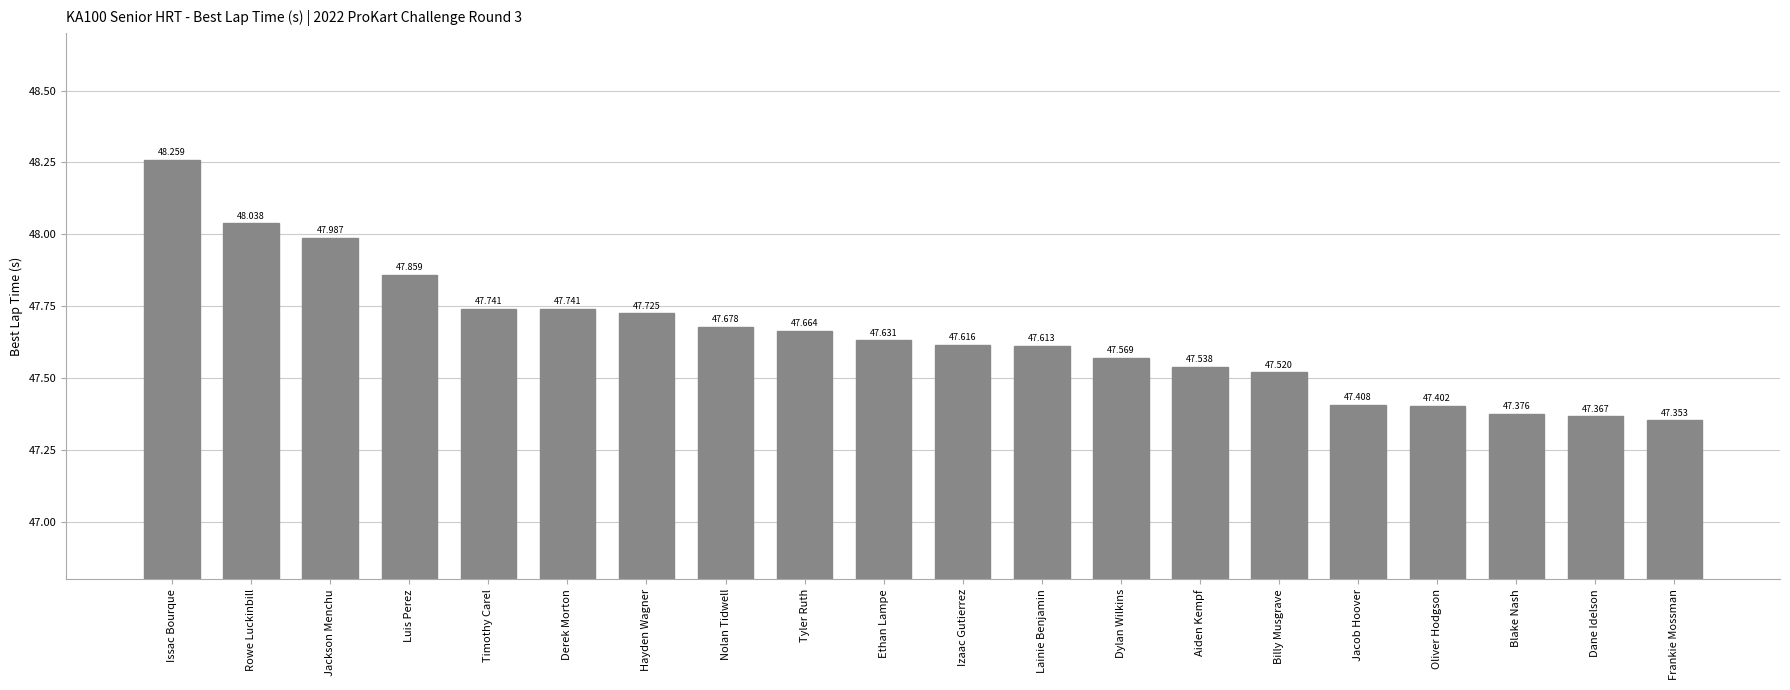

Reading left to right, what are all the values shown in this chart?

Issac Bourque=48.3	Rowe Luckinbill=48.0	Jackson Menchu=48.0	Luis Perez=47.9	Timothy Carel=47.7	Derek Morton=47.7	Hayden Wagner=47.7	Nolan Tidwell=47.7	Tyler Ruth=47.7	Ethan Lampe=47.6	Izaac Gutierrez=47.6	Lainie Benjamin=47.6	Dylan Wilkins=47.6	Aiden Kempf=47.5	Billy Musgrave=47.5	Jacob Hoover=47.4	Oliver Hodgson=47.4	Blake Nash=47.4	Dane Idelson=47.4	Frankie Mossman=47.4